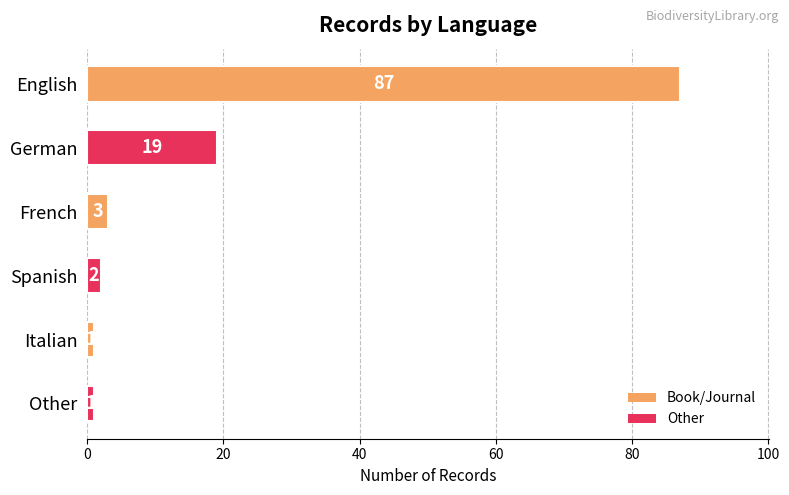

Reading top to bottom, transcribe all the data shown in this chart.

87	19	3	2	1	1